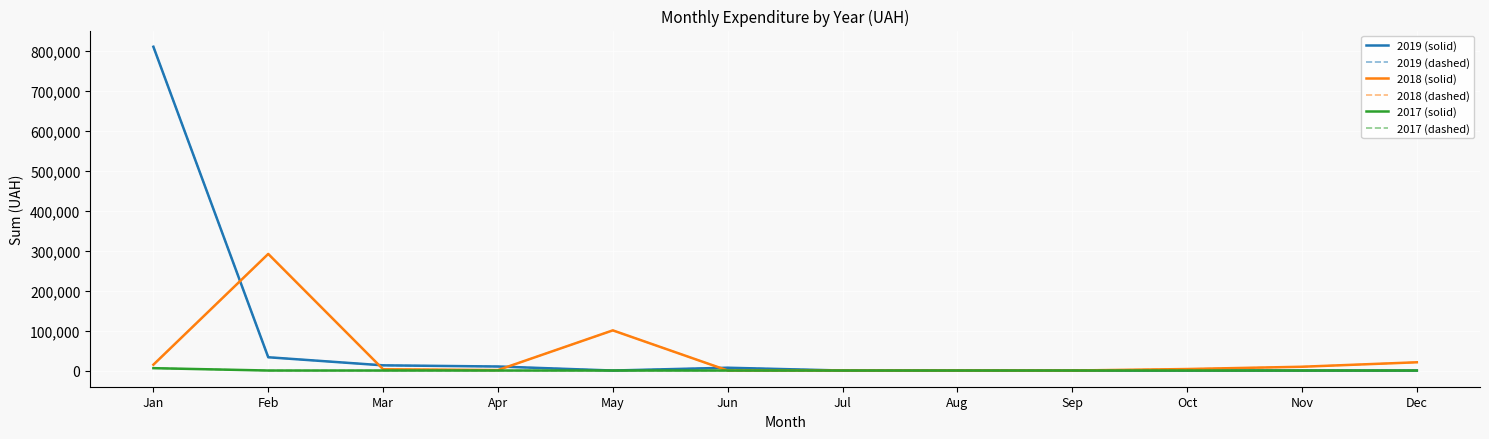

Is this an area chart (filled region under the line)?

No